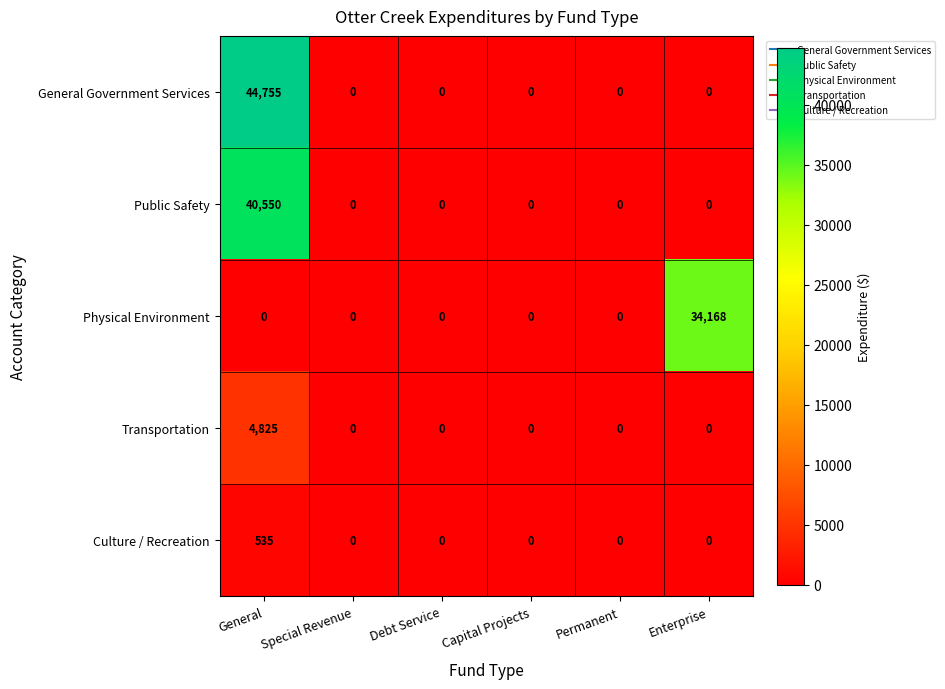

At how many categories does at least one series exceed 8272?

2